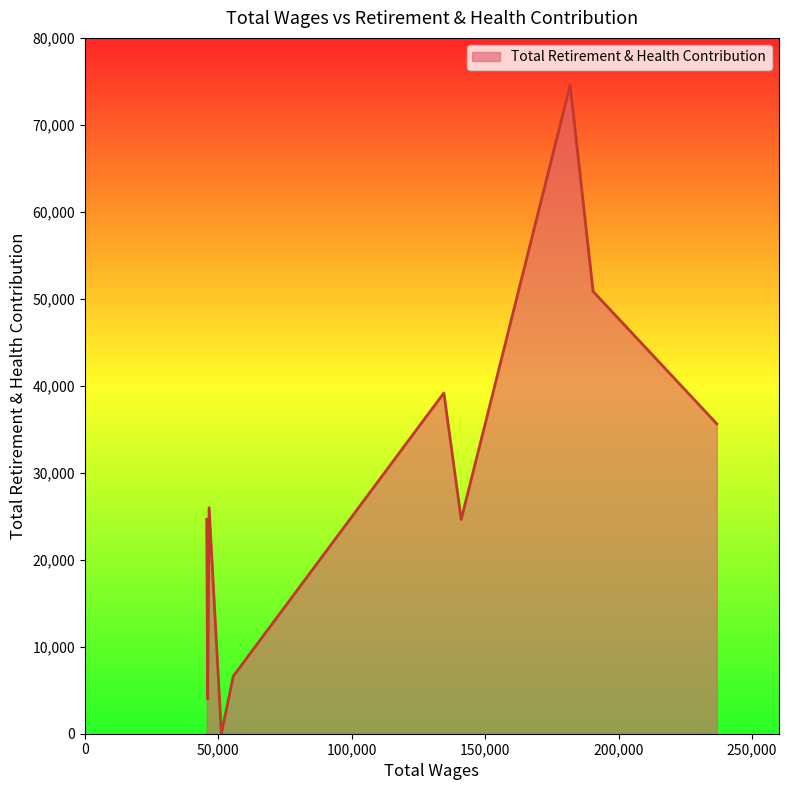

What is the maximum value shown in the chart?

74563